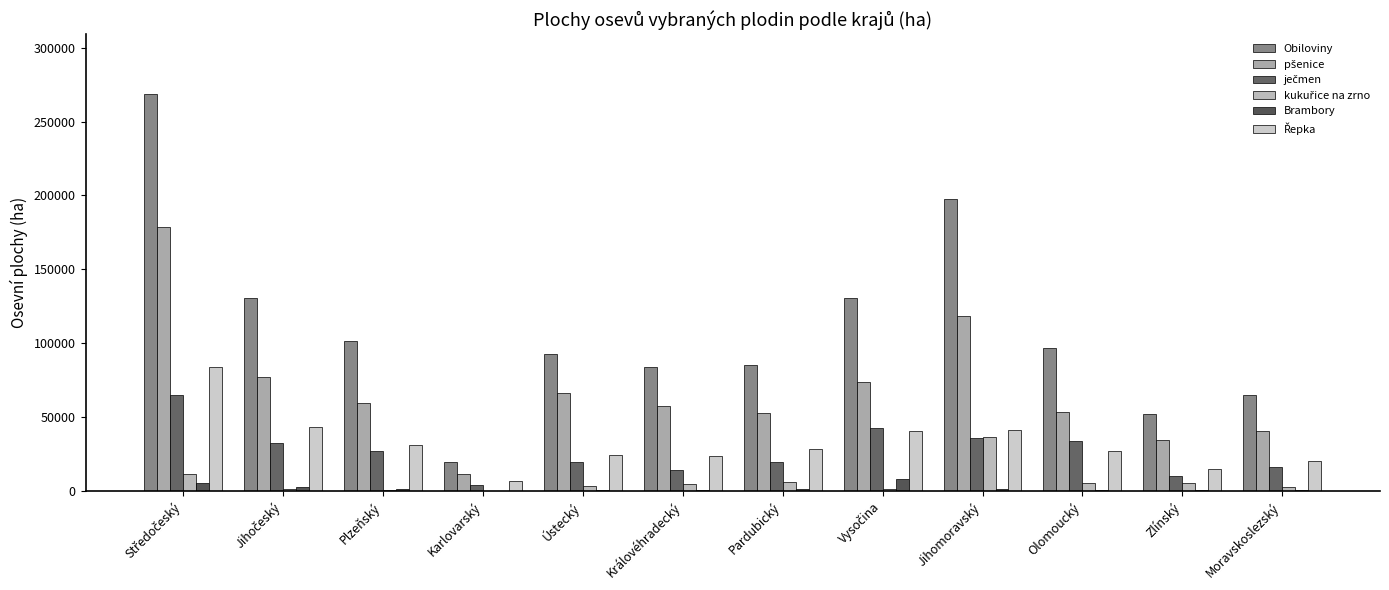

Reading left to right, transcribe all the data shown in this chart.

Obiloviny: 268846.3	130331.8	101365.7	19768.0	92495.6	84075.0	85464.9	130853.2	197562.1	96916.1	52372.7	64660.3
pšenice: 178455.2	76824.1	59442.1	11343.0	66597.6	57165.1	52916.4	73548.3	118074.9	53327.7	34658.0	40577.3
ječmen: 64712.1	32097.4	26942.1	4173.9	19304.7	14321.1	19636.9	42624.8	35843.6	33698.1	10019.9	16368.9
kukuřice na zrno: 11405.3	1207.9	924.7	2.9	3413.4	4382.8	5846.2	1352.1	36472.1	5527.3	5454.1	2737.1
Brambory: 5442.2	2861.3	969.9	107.2	532.8	815.0	1153.8	8302.4	1537.8	397.4	280.0	839.5
Řepka: 83837.1	43266.9	31281.0	6477.2	24000.8	23527.3	28116.4	40862.8	41545.1	27302.3	14526.2	20261.5